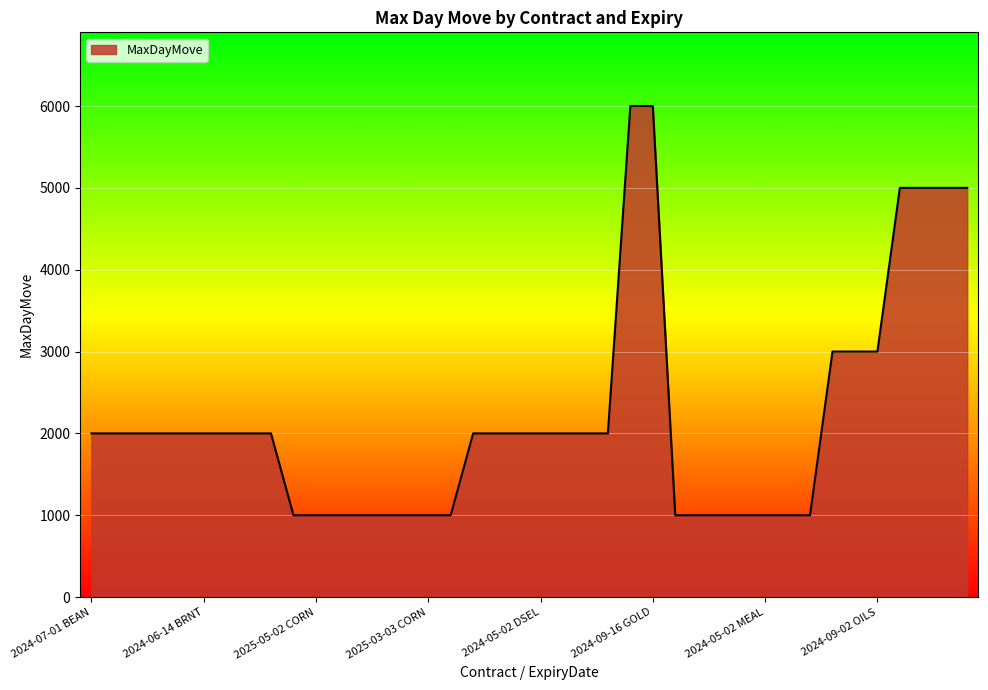

What is the difference between the maximum and minimum values?

5000